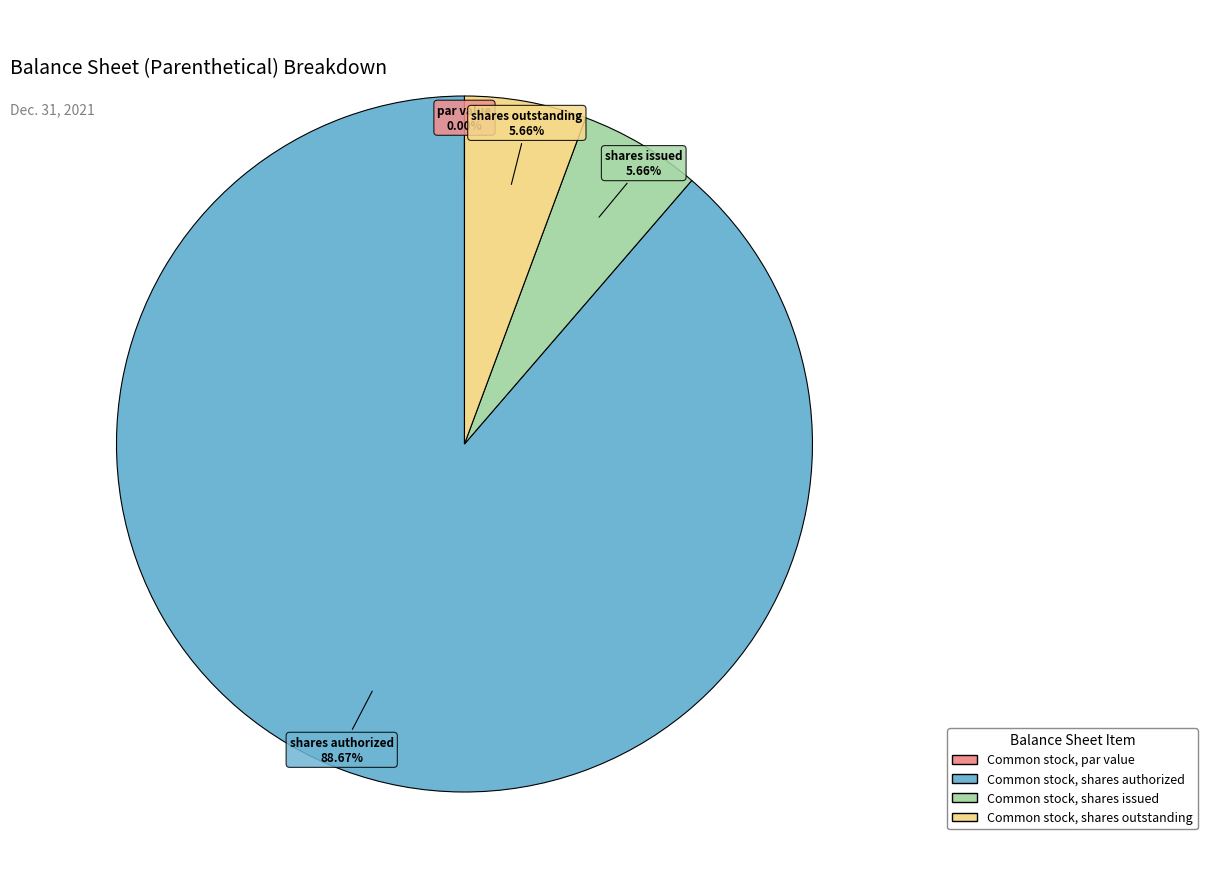

Between Common stock, shares authorized and Common stock, shares outstanding, which is larger?

Common stock, shares authorized